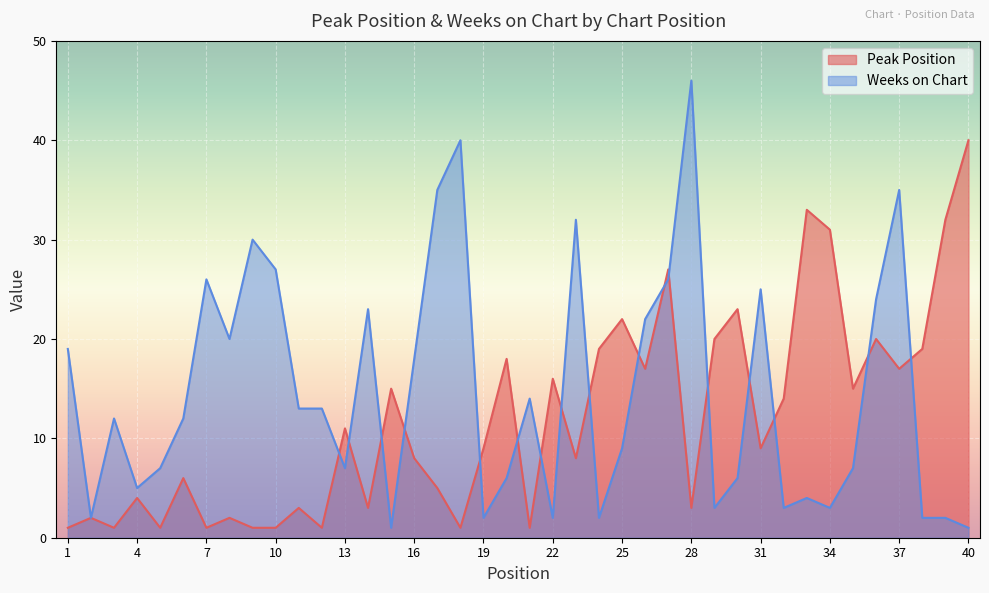

At which category is the sum across all series the highest?

27